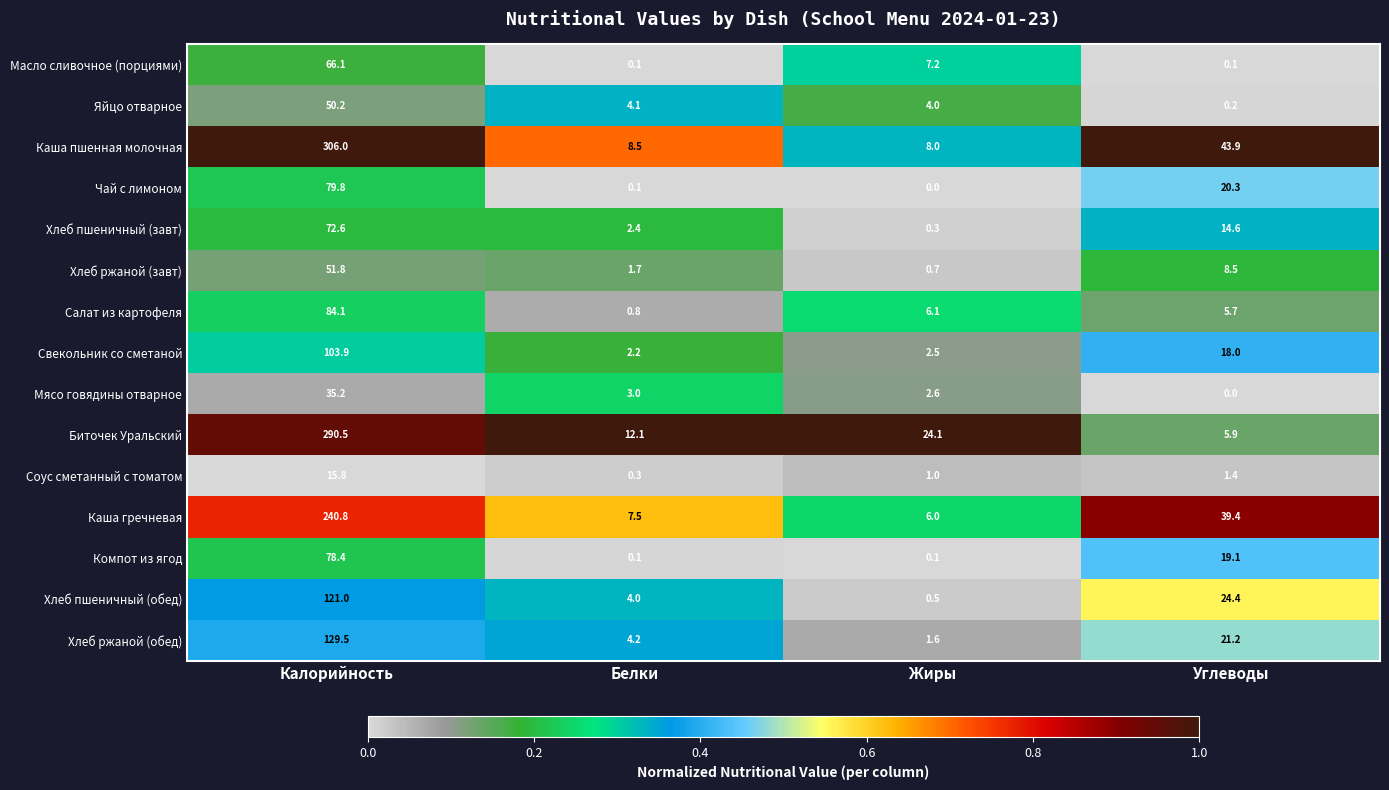

Between Калорийность and Углеводы, which series saw the biggest shift?

Биточек Уральский